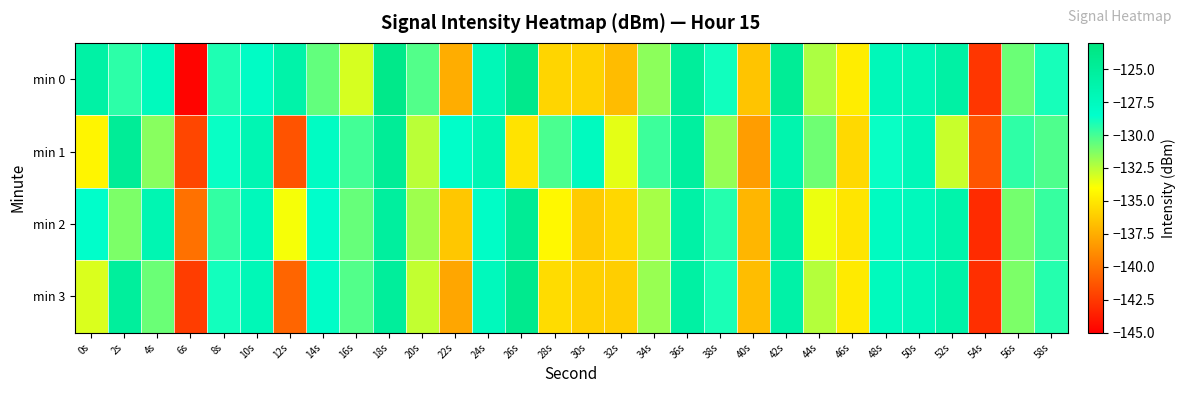

Rank the series by their maximum value, from lowest to highest.

min 1, min 2, min 3, min 0